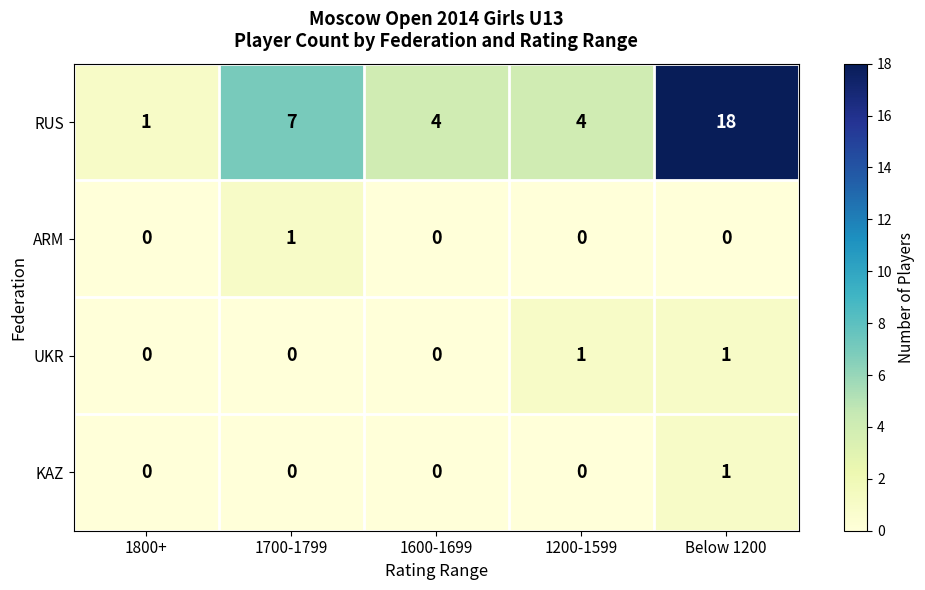

Which series has the largest total across all categories?

RUS